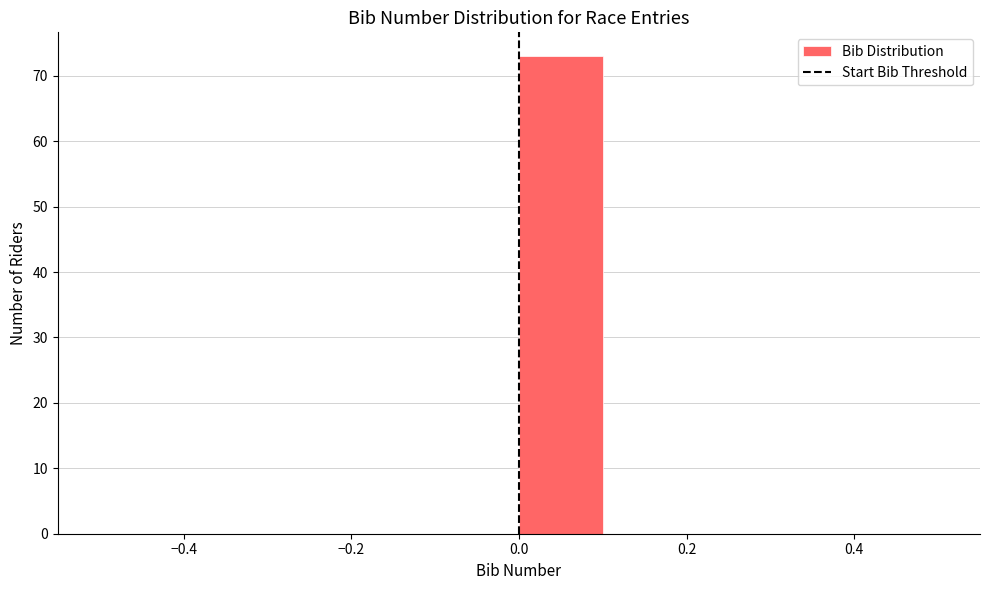

Reading left to right, list every bar in this chart as the range it spans on the x-axis followed by its height. The values are not printed on the chart, so give them approximately, as read against the axis.

-0.5 to -0.4: 0
-0.4 to -0.3: 0
-0.3 to -0.2: 0
-0.2 to -0.1: 0
-0.1 to 0.0: 0
0.0 to 0.1: 73
0.1 to 0.2: 0
0.2 to 0.3: 0
0.3 to 0.4: 0
0.4 to 0.5: 0